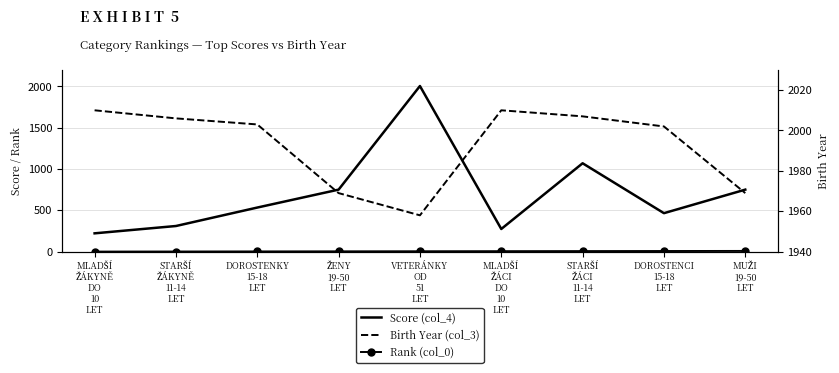

True or false: Rank (col_0) and Score (col_4) cross at least once.

False